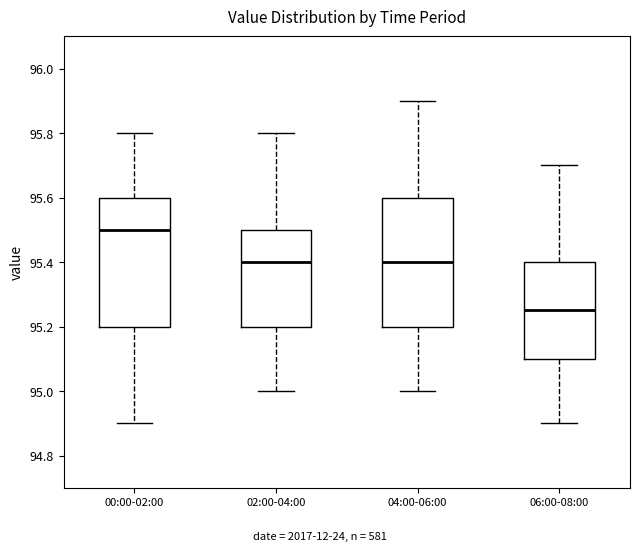

Reading left to right, transcribe this box plot: for each box, give where its median line is, the range the box spans, and where its two whiskers end, as read against the y-axis. The values are not printed on the chart, so give them approximately, as read against the axis.

00:00-02:00: median 95.50, box 95.20 to 95.60, whiskers 94.90 to 95.80
02:00-04:00: median 95.40, box 95.20 to 95.50, whiskers 95.00 to 95.80
04:00-06:00: median 95.40, box 95.20 to 95.60, whiskers 95.00 to 95.90
06:00-08:00: median 95.26, box 95.10 to 95.40, whiskers 94.90 to 95.70